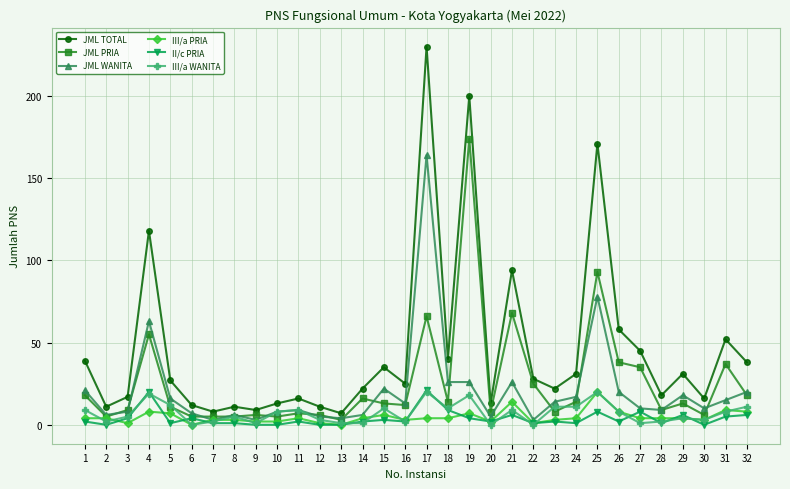

Which series has the widest spread of values?

JML TOTAL